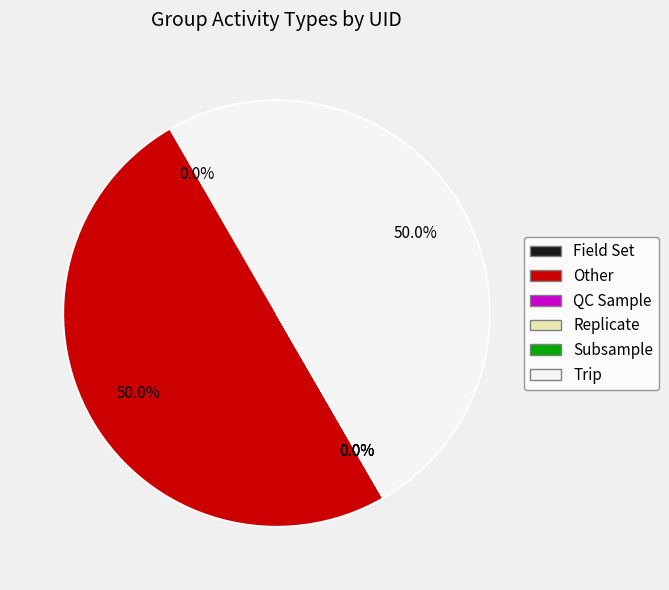

To the nearest percent, what is the difference between the largest and smallest slice percentages?

50%